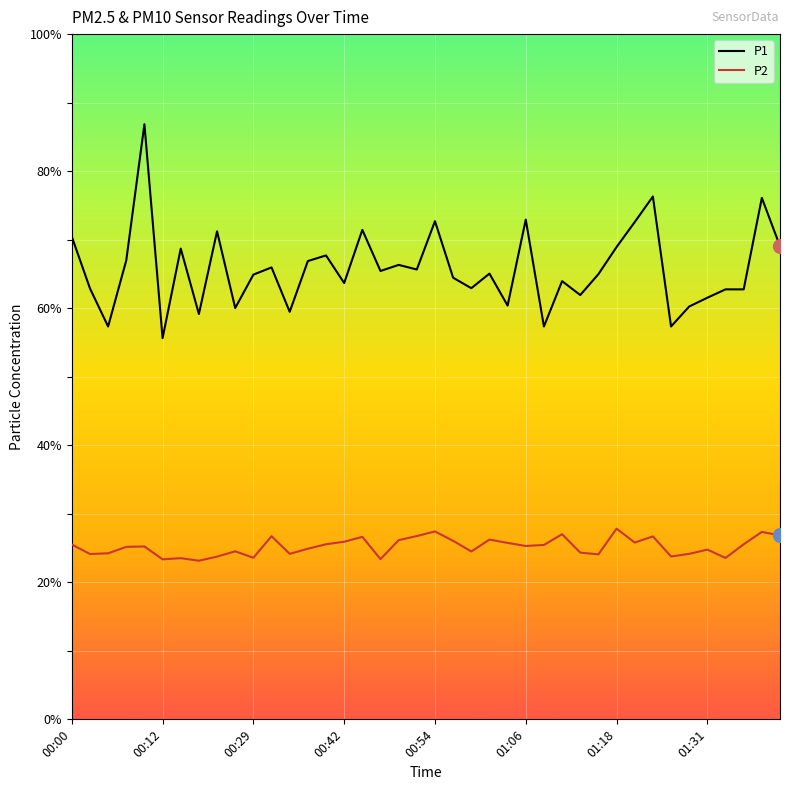

Which series has the widest spread of values?

P1